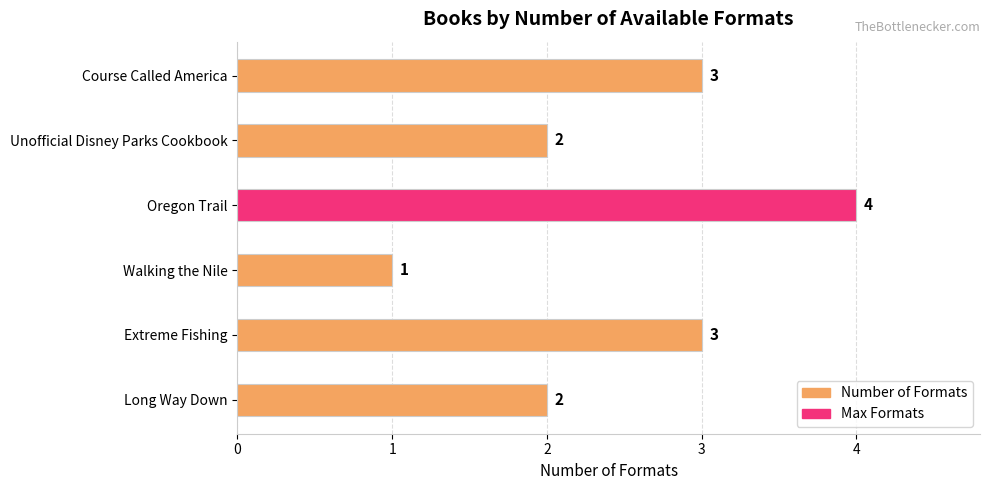

Reading top to bottom, list all the values displayed in this chart.

3	2	4	1	3	2